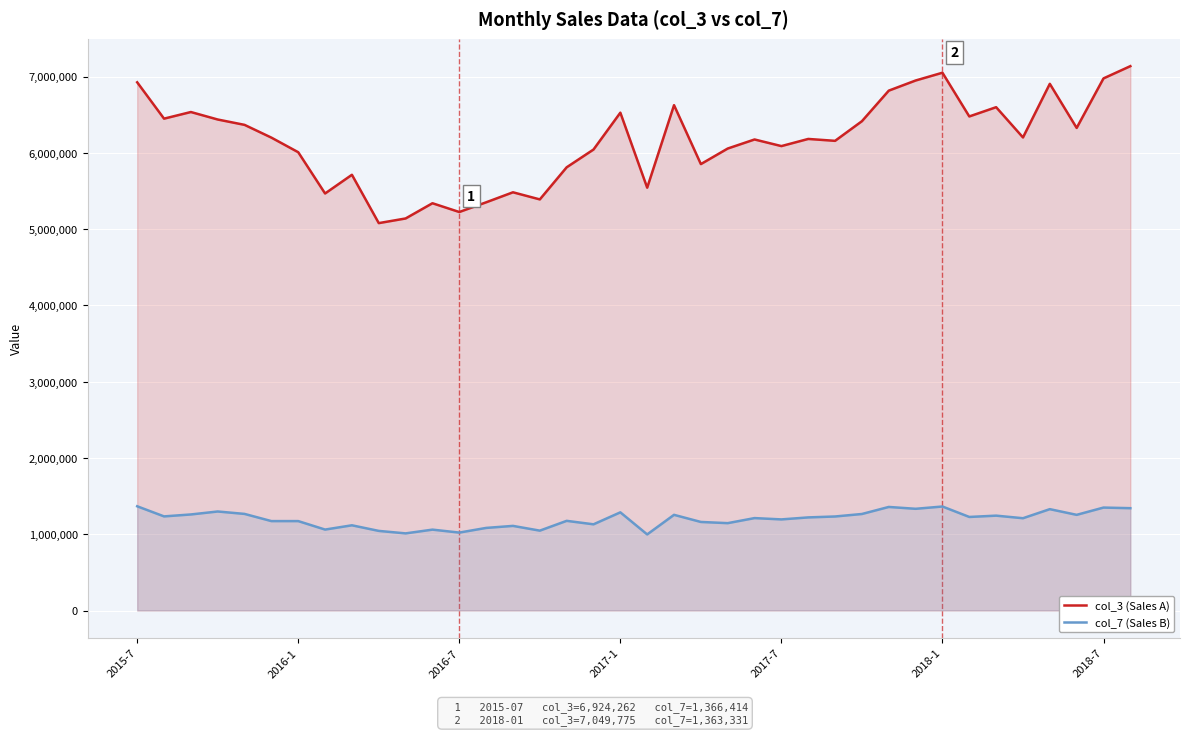

At 2018-1, list the series in order from smallest to largest.

col_7 (Sales B), col_3 (Sales A)